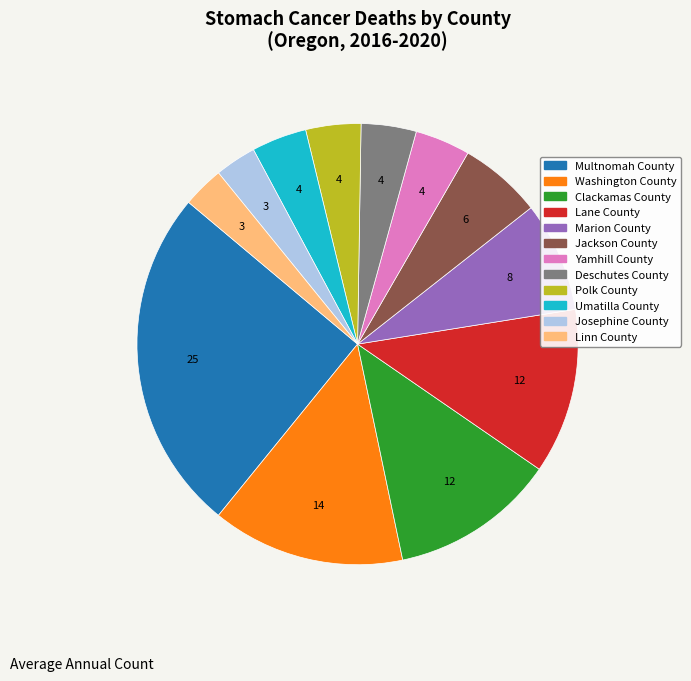

Is there a majority slice in this chart?

No